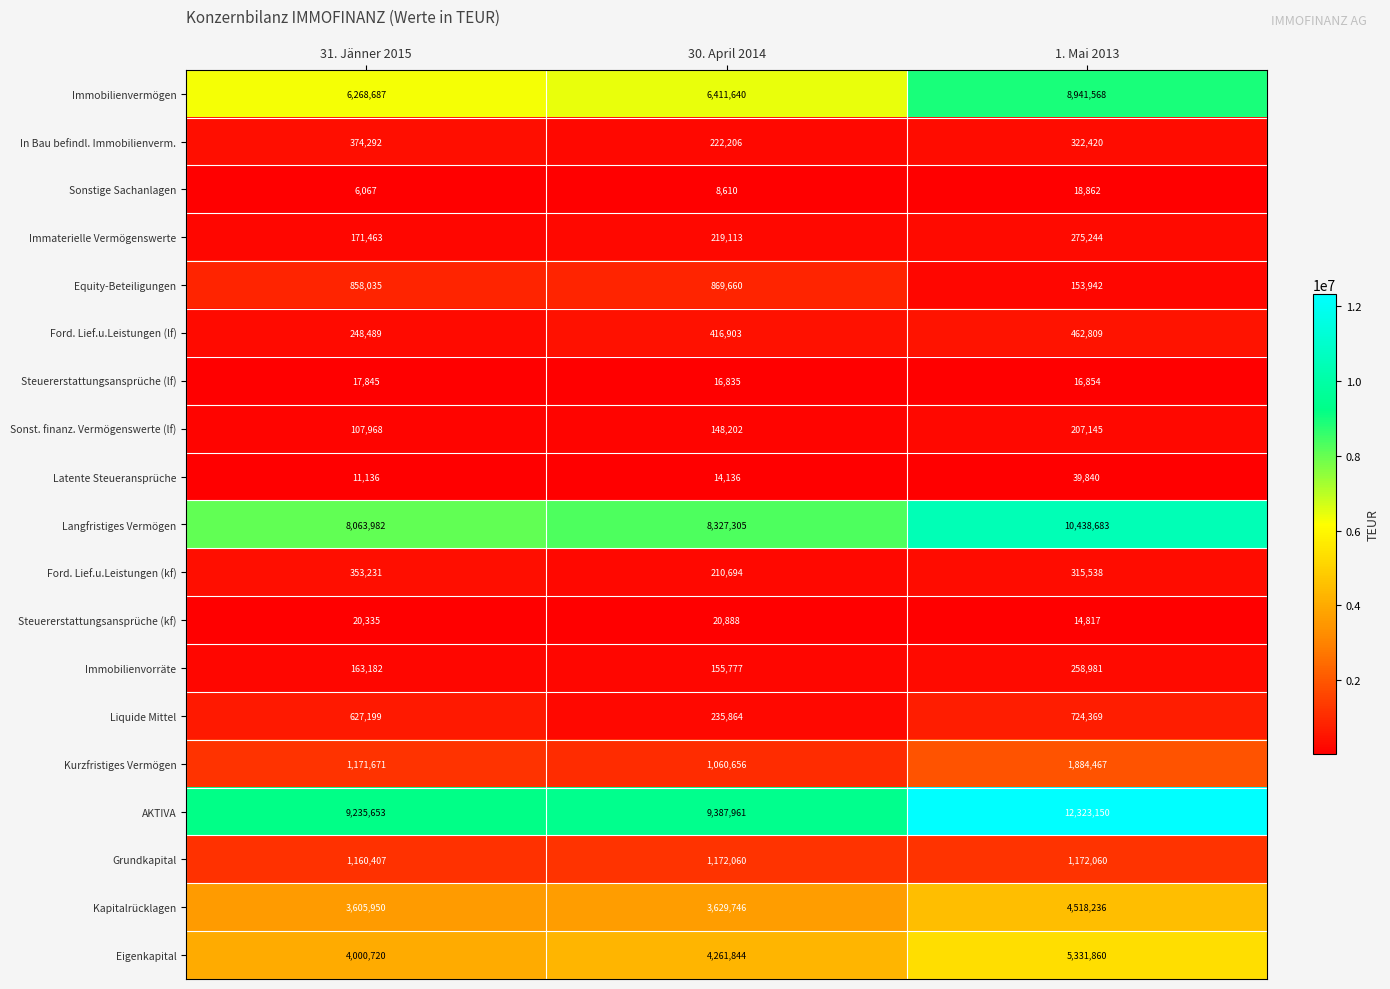

At how many categories does at least one series exceed 324533?

3